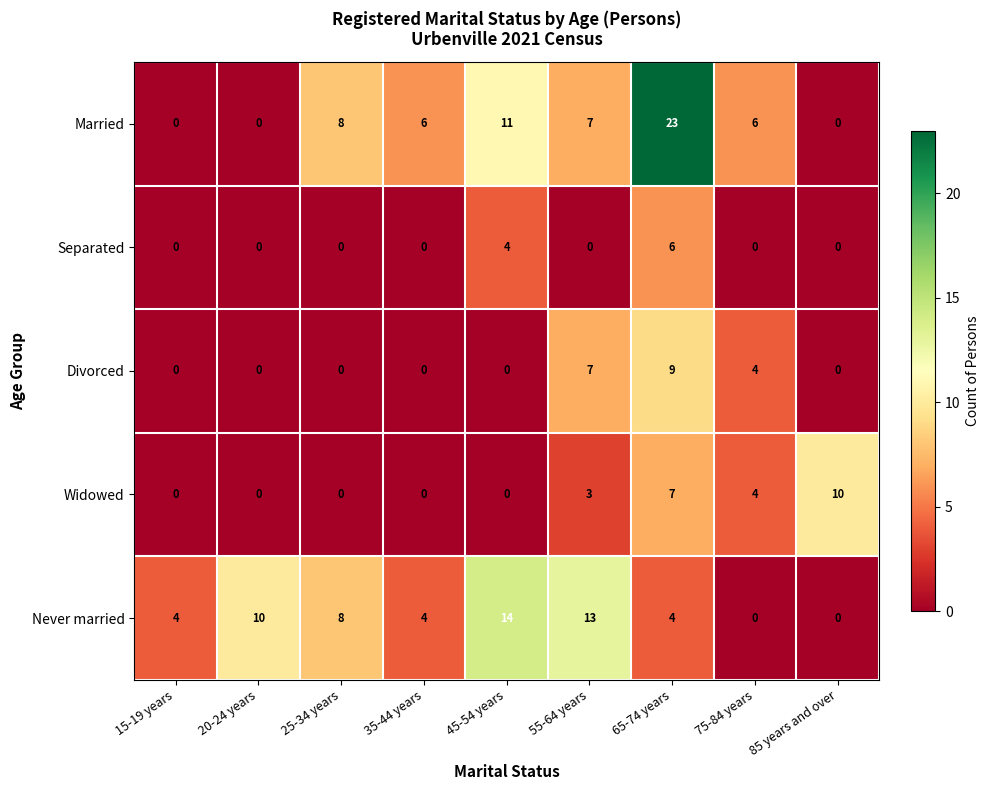

What is the difference between the maximum and minimum values in the Never married series?

14